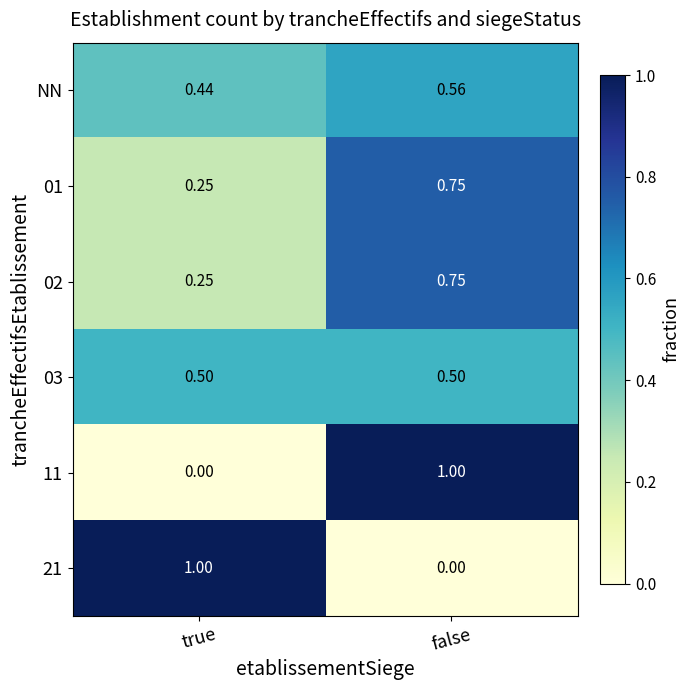

Where is 11 nearest to the value 0?

true